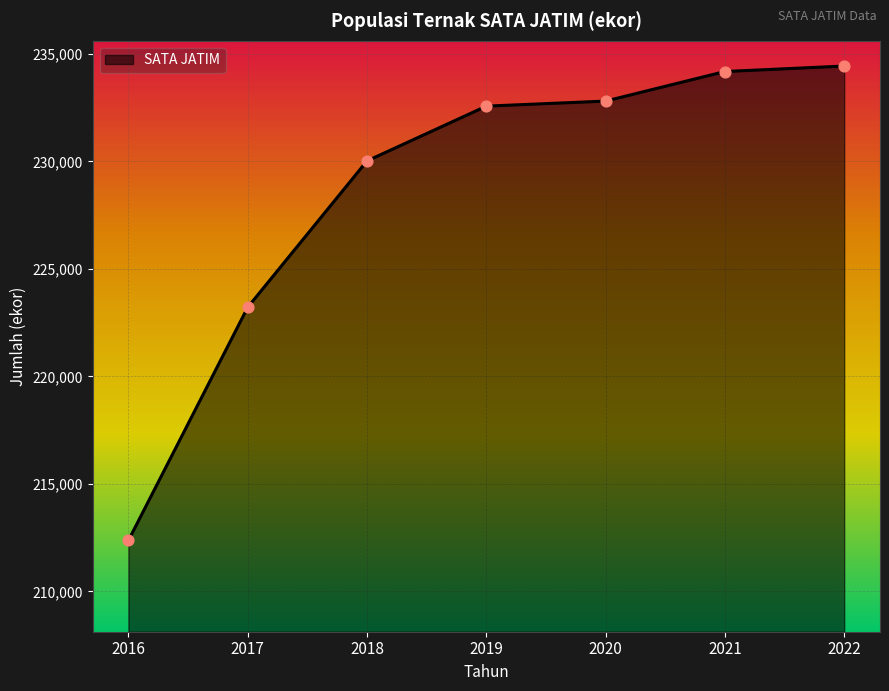

Approximately how many times larger is the value at 2019 compared to 2016?

1.1